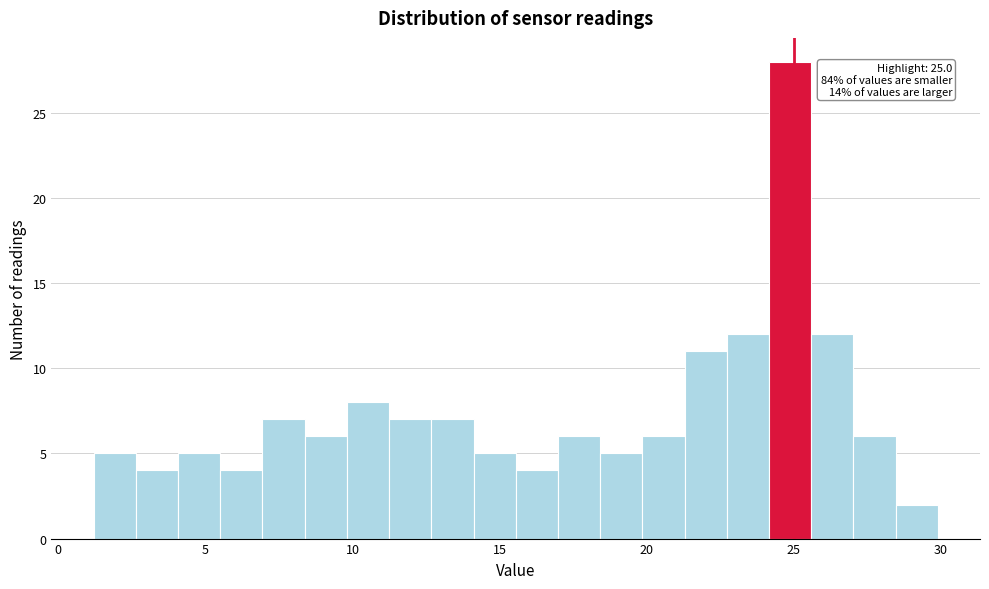

Around what value on the x-axis is the tallest bar? Give the approximate position of its centre, as read against the axis.

25.0